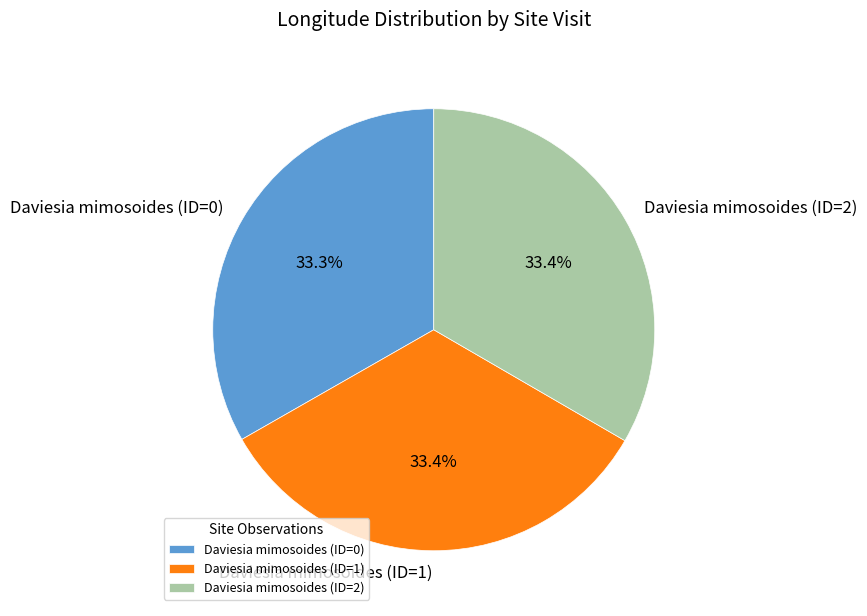

What percentage is the Daviesia mimosoides (ID=1) slice, to the nearest percent?

33%